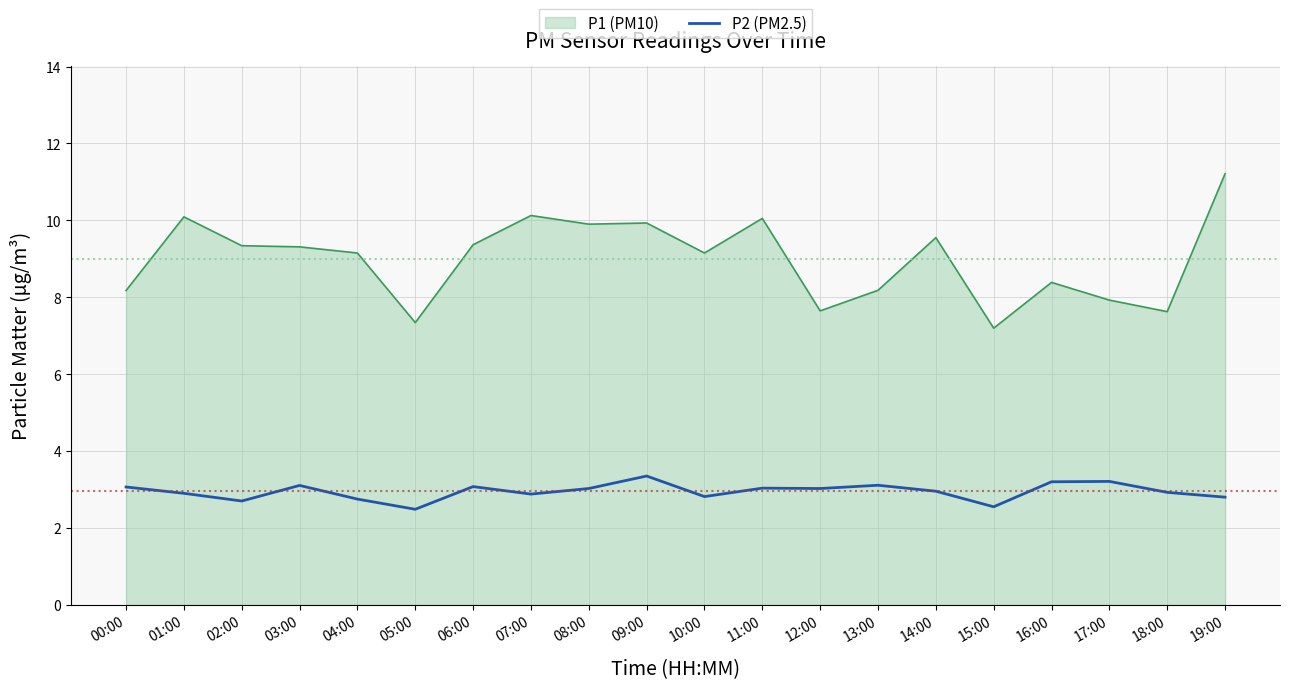

List the series in order of their peak value, lowest first.

P2 (PM2.5), P1 (PM10)